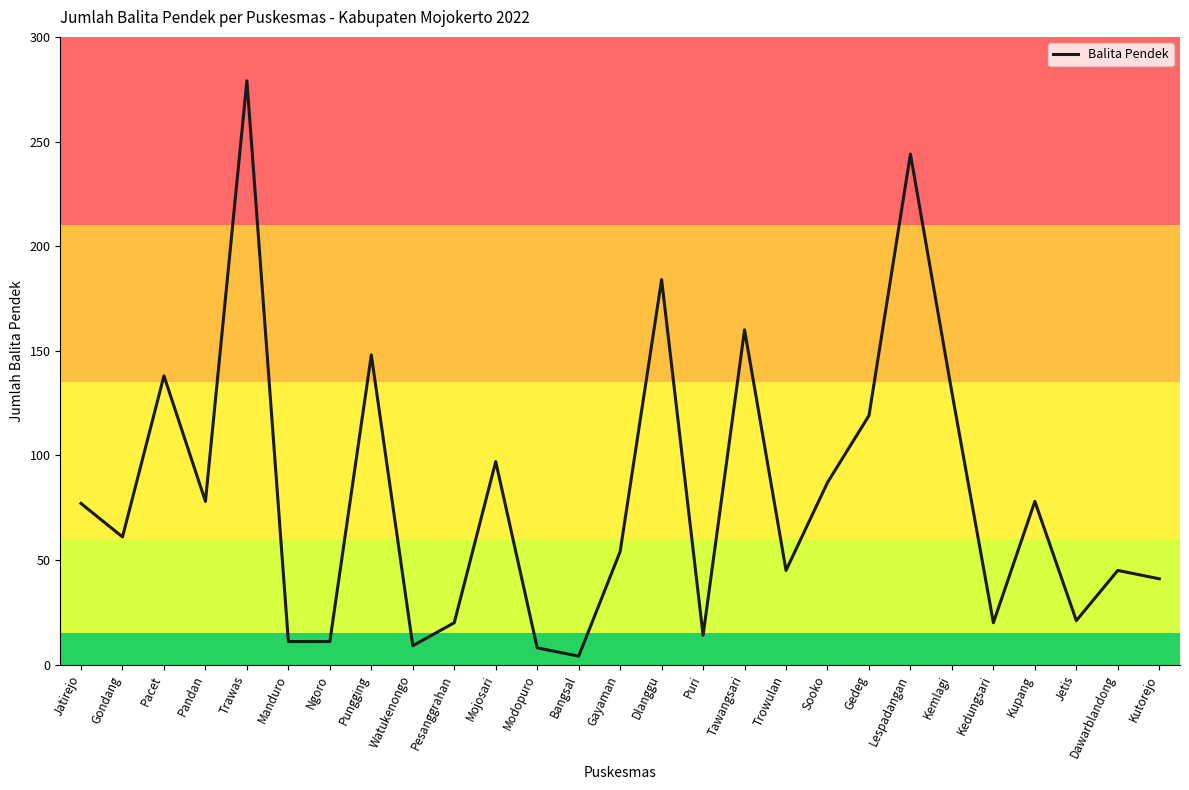

What is the maximum value shown in the chart?

279